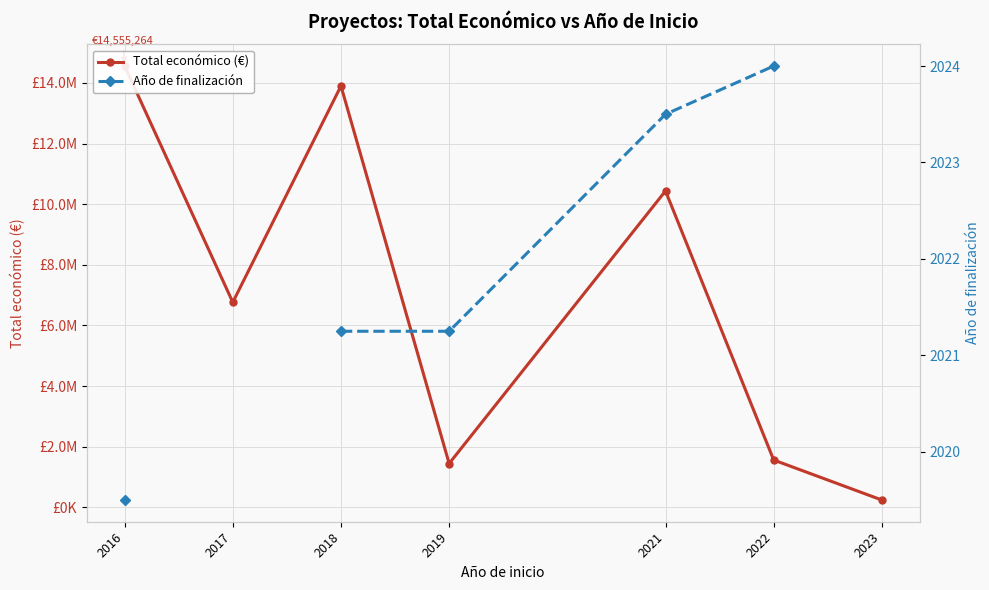

How many series are shown in this chart?

2